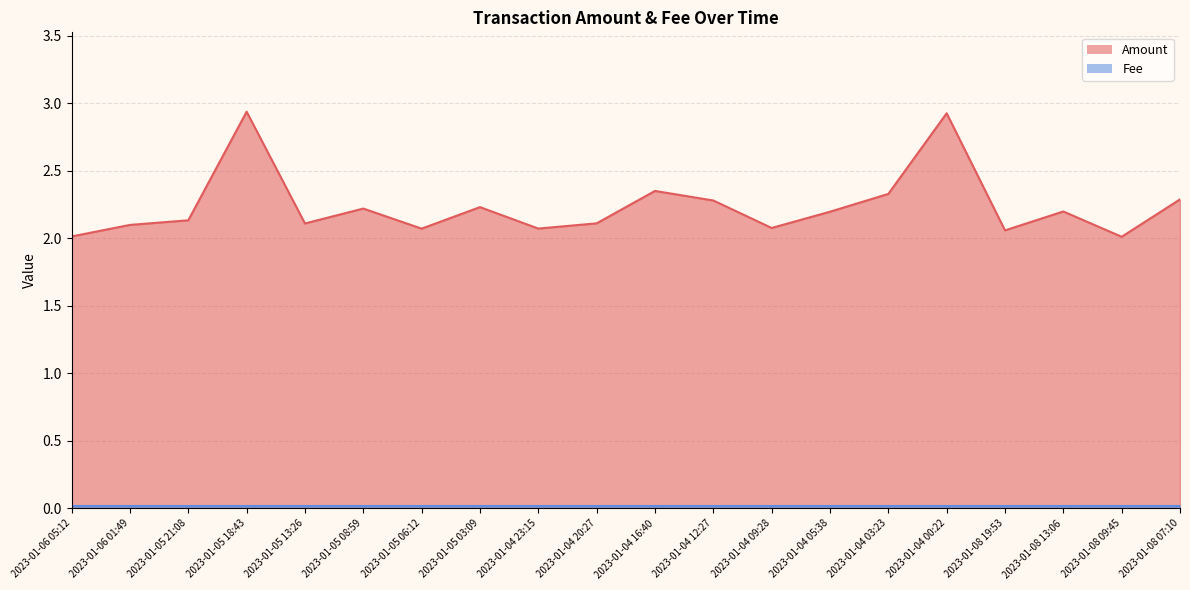

What is the change in value from 2023-01-04 16:40 to 2023-01-08 19:53?

-0.3